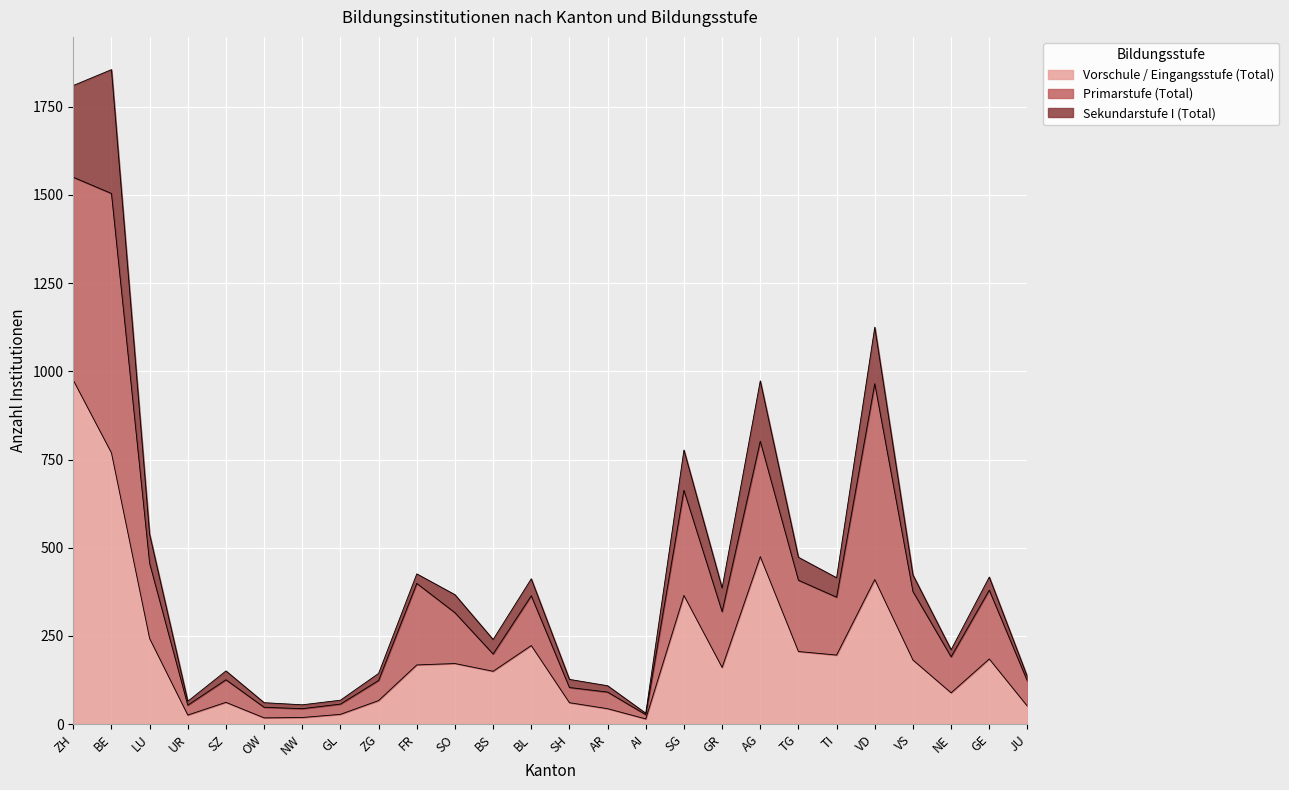

At which category does Vorschule / Eingangsstufe (Total) reach its first local peak?

SZ